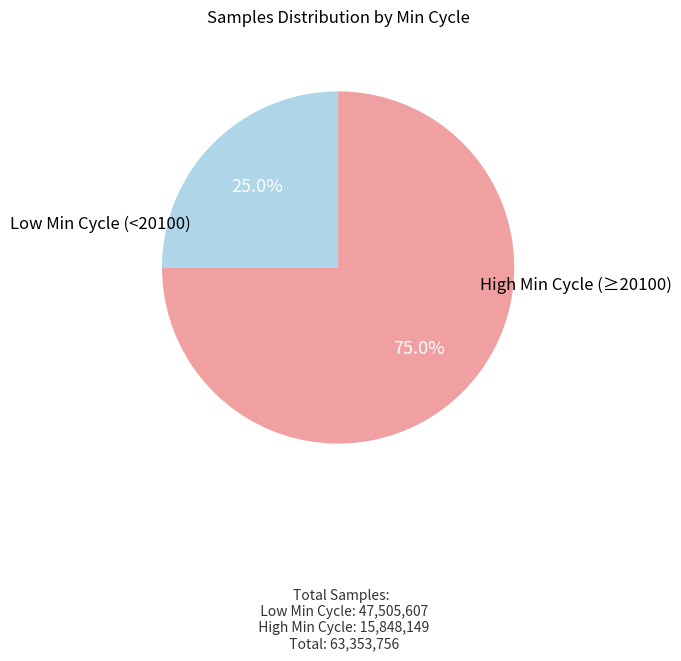

Does any single category account for the majority?

Yes